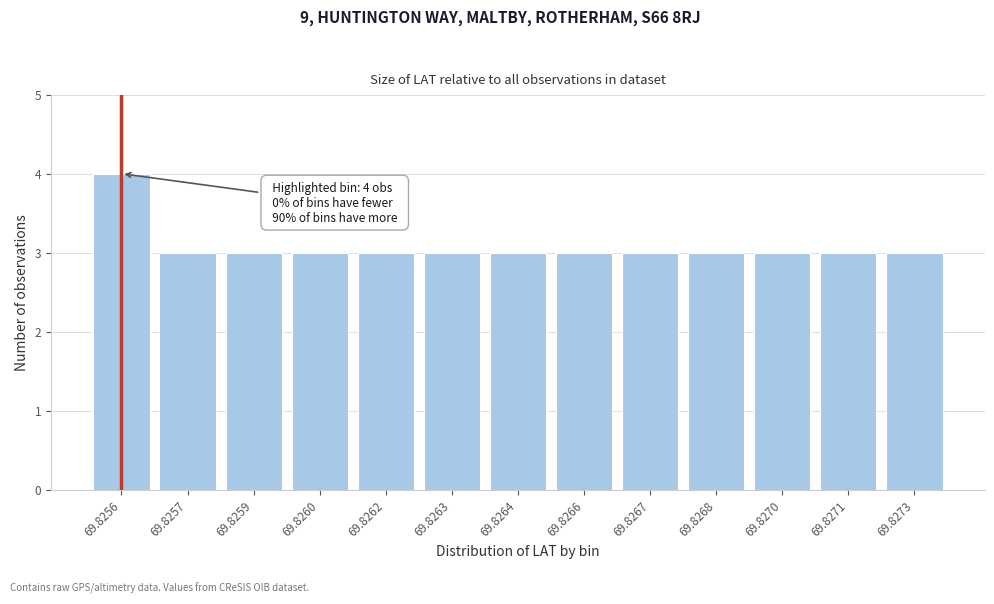

Reading left to right, list all the values displayed in this chart.

69.8256=4	69.8257=3	69.8259=3	69.8260=3	69.8262=3	69.8263=3	69.8264=3	69.8266=3	69.8267=3	69.8268=3	69.8270=3	69.8271=3	69.8273=3